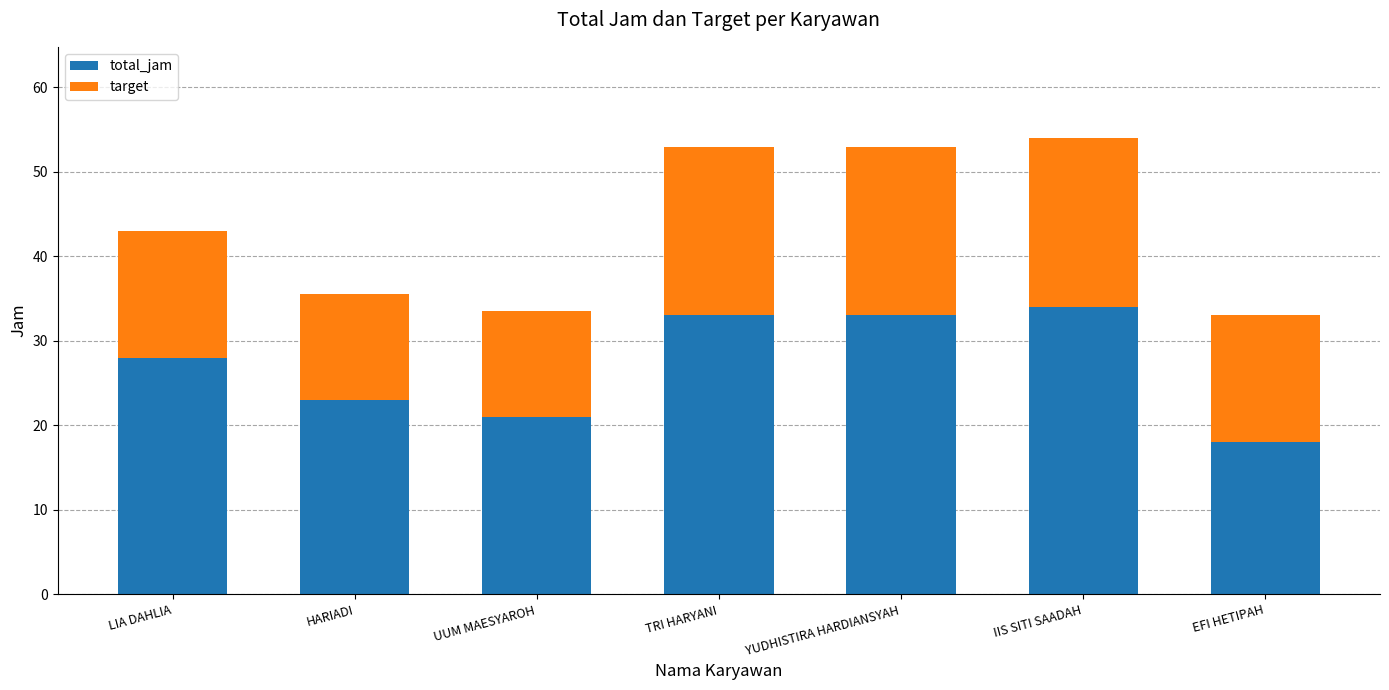

What is the sum of the total_jam values at LIA DAHLIA and YUDHISTIRA HARDIANSYAH?

61.0